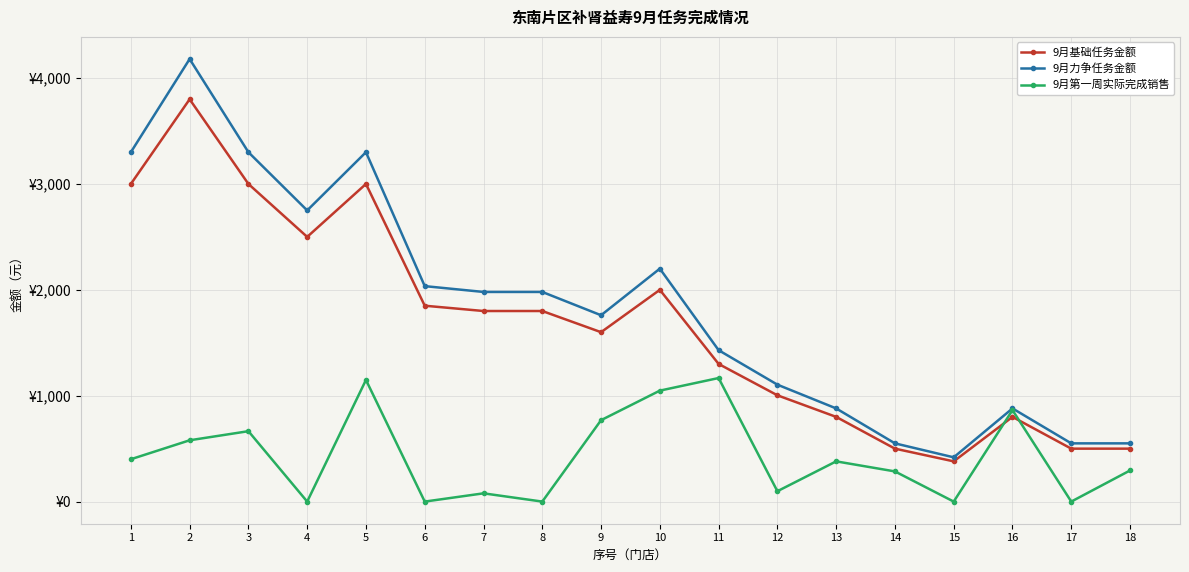

What are all the series names shown in the legend?

9月基础任务金额, 9月力争任务金额, 9月第一周实际完成销售